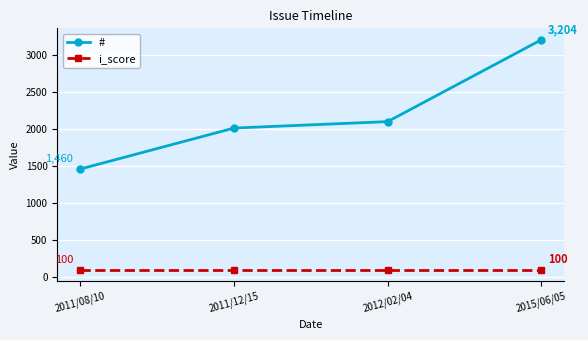

True or false: # and i_score cross at least once.

False